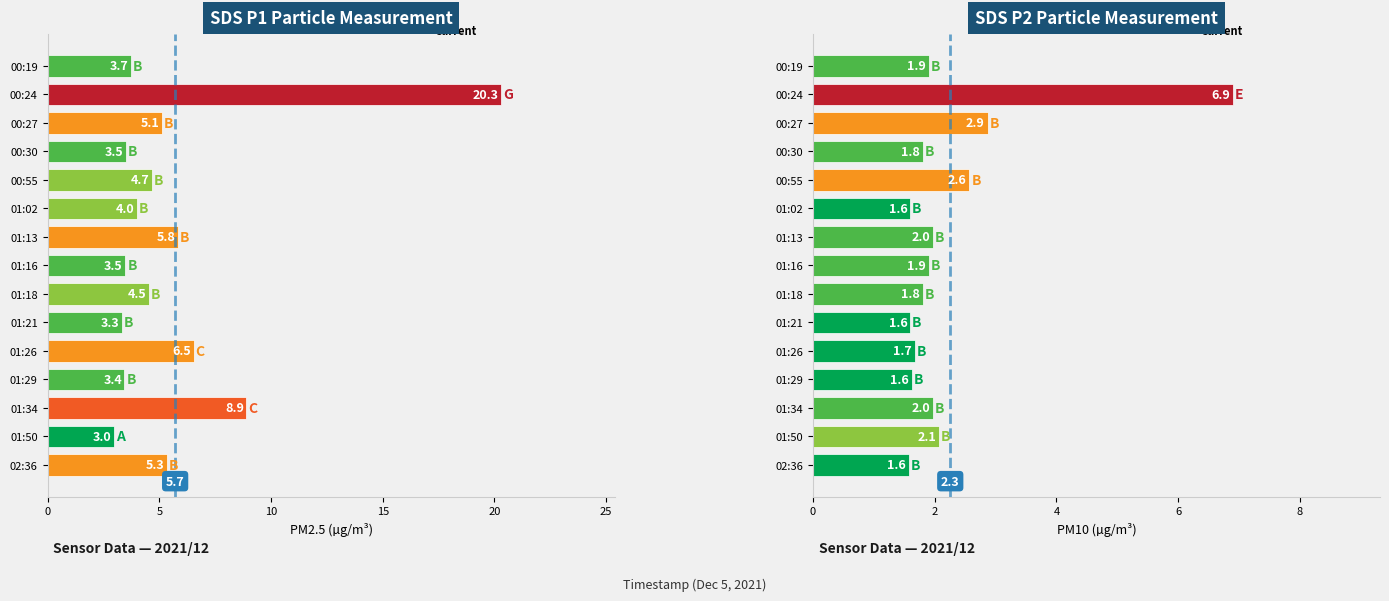

Between 01:02 and 01:34, which series saw the biggest shift?

SDS_P1